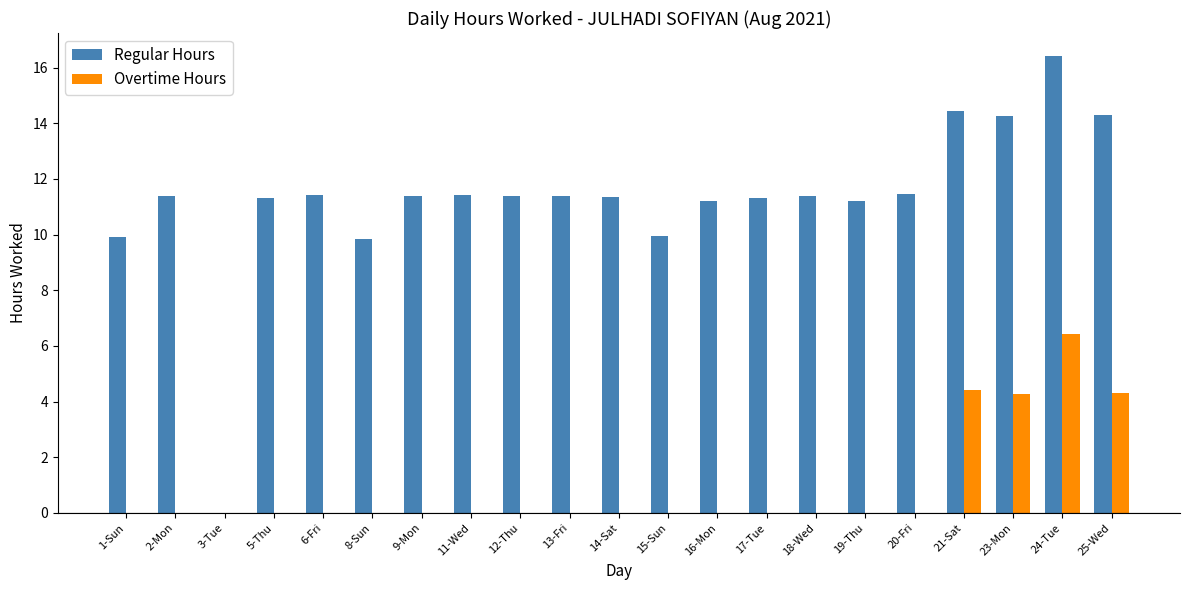

True or false: Regular Hours has a value of 11.3 at 14-Sat.

True